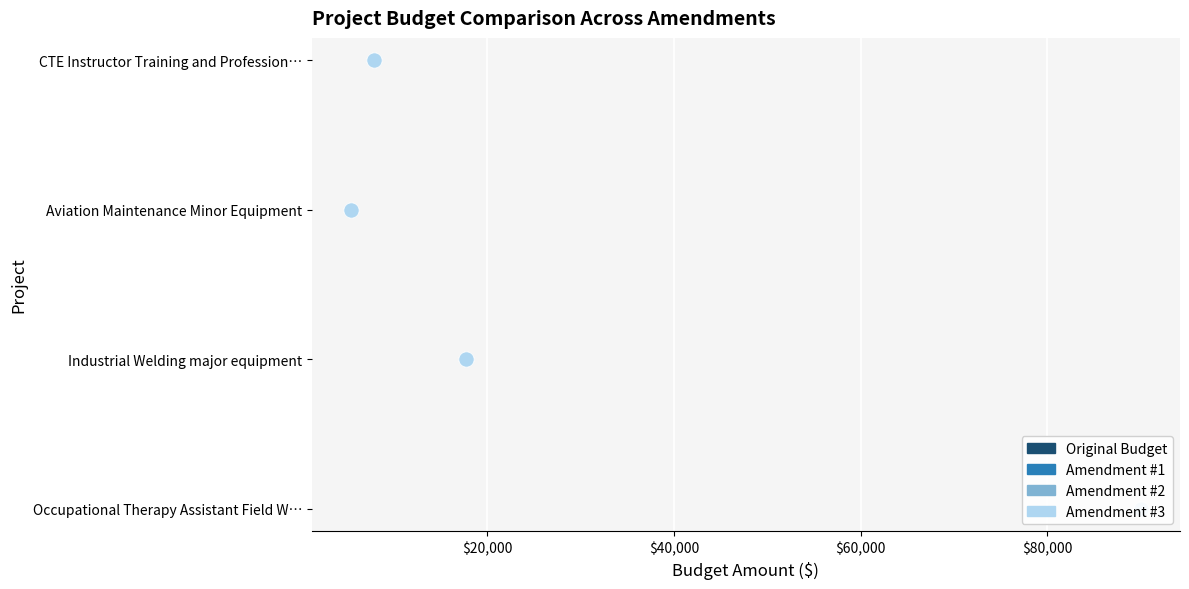

At how many categories does at least one series exceed 0?

3